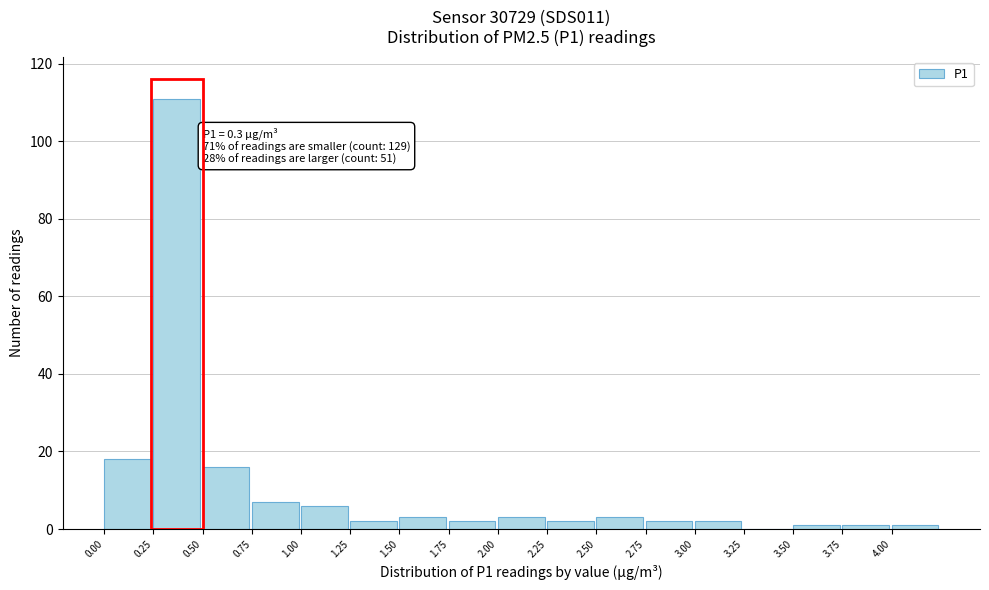

Which range on the x-axis has the tallest bar?

0.25 to 0.50